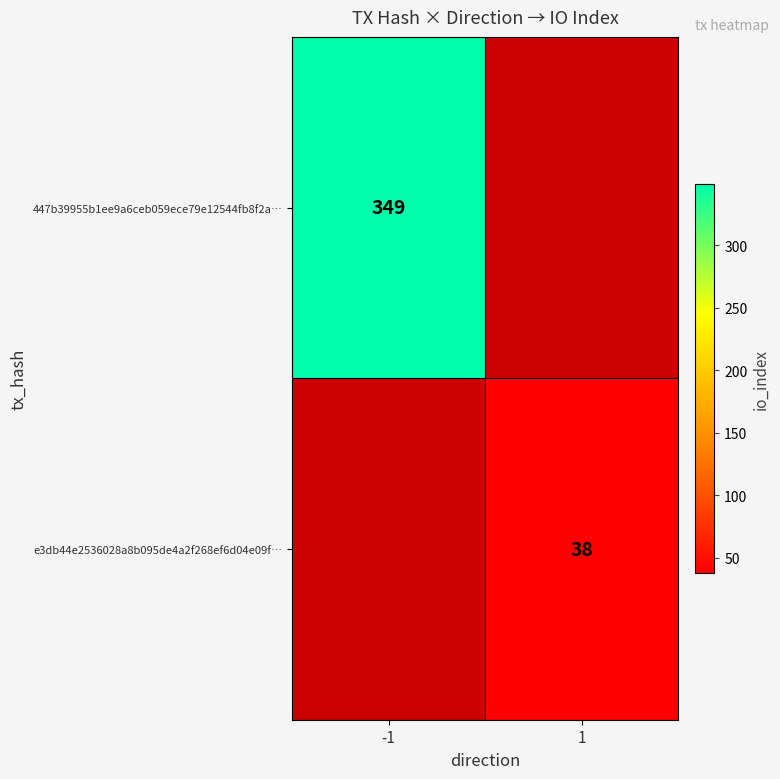

At which category does the chart reach its peak across all series?

-1